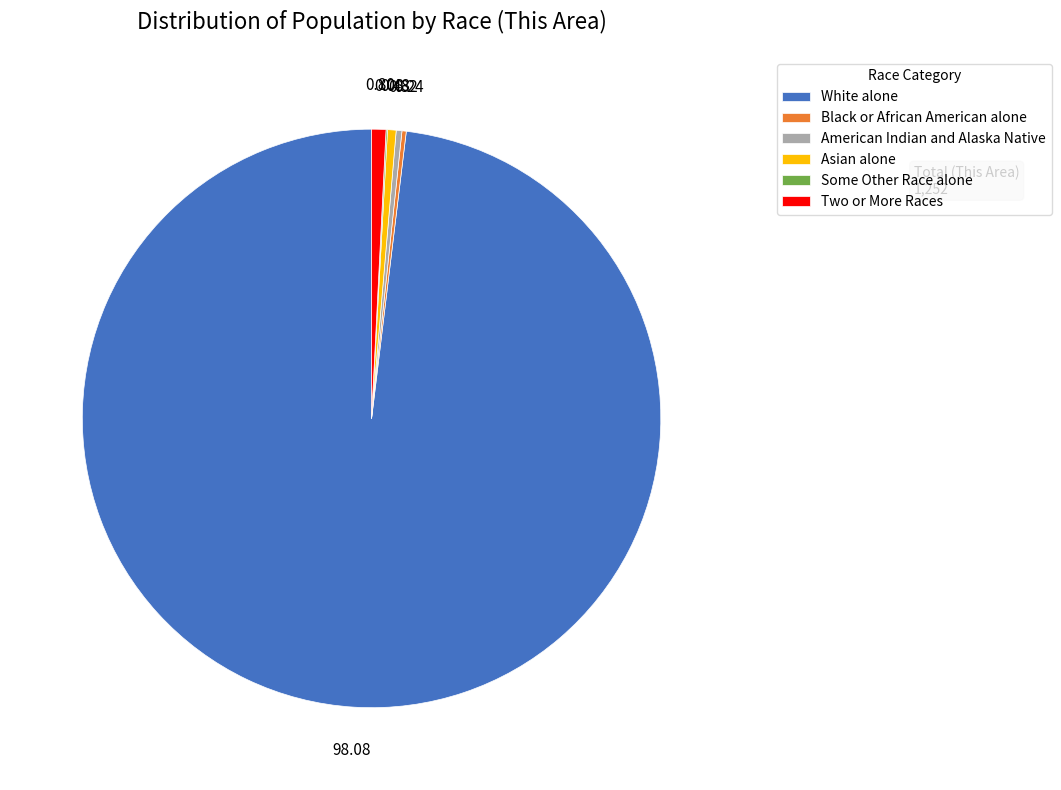

What is the majority slice?

White alone